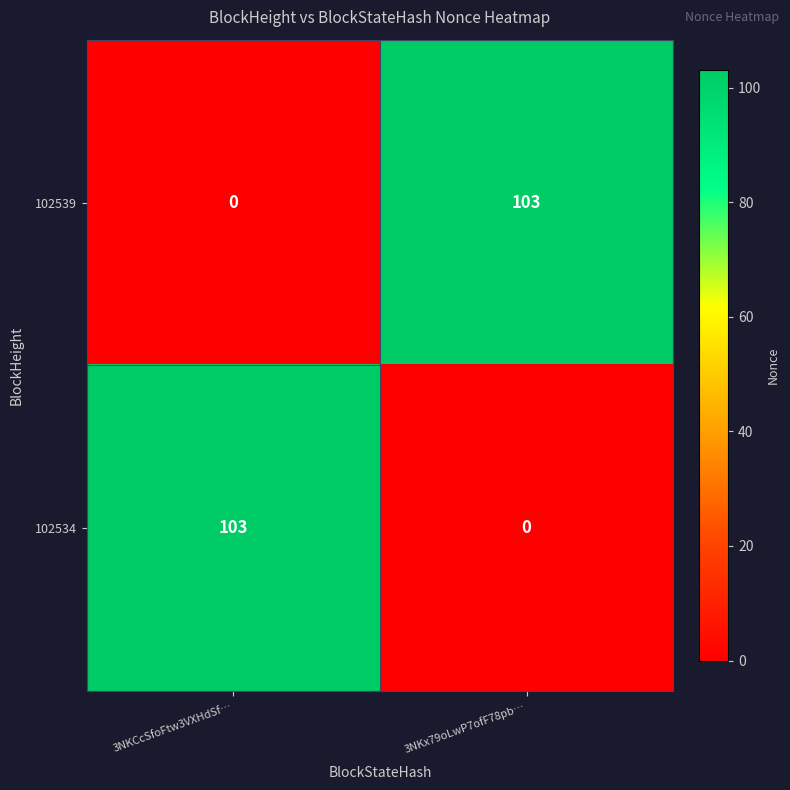

What is the sum of the 102534 values at 3NKCcSfoFtw3VXHdSf… and 3NKx79oLwP7ofF78pb…?

103